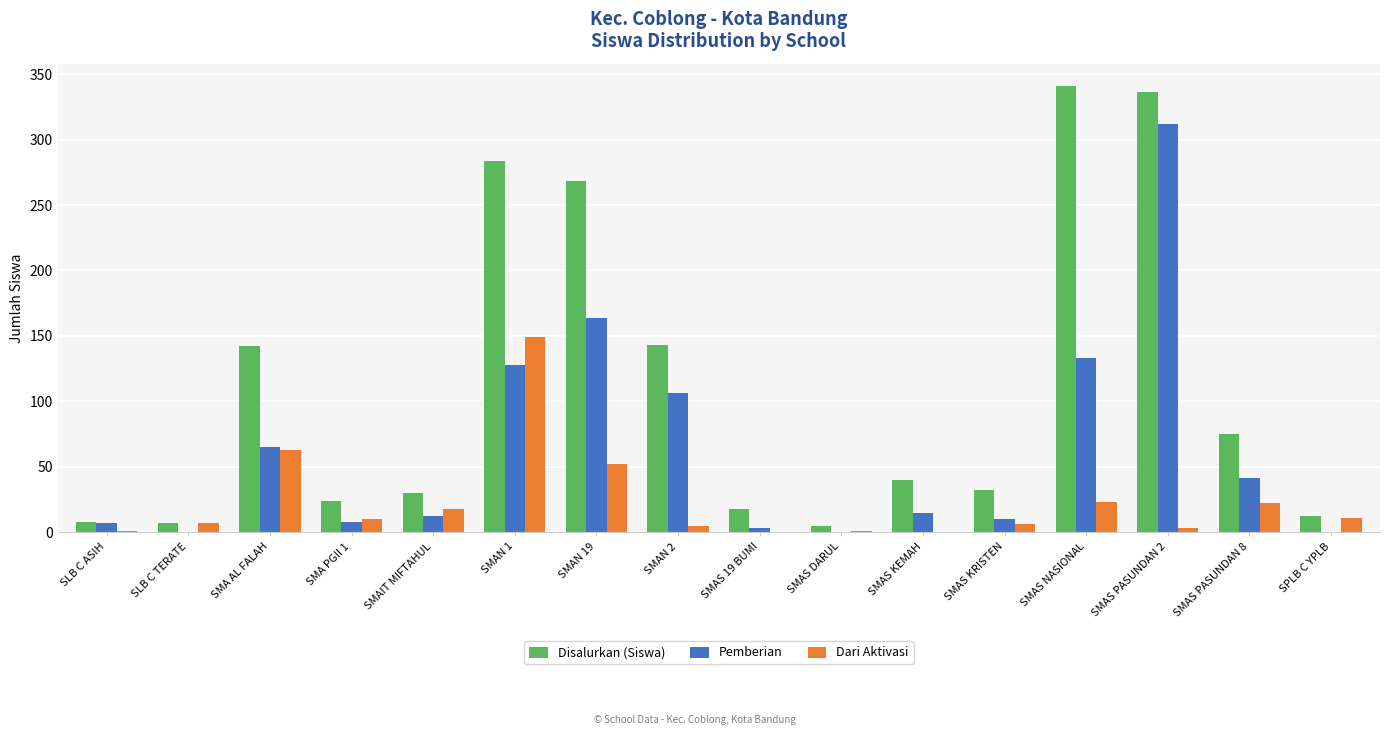

At which label is Pemberian closest to 156?

SMAN 19